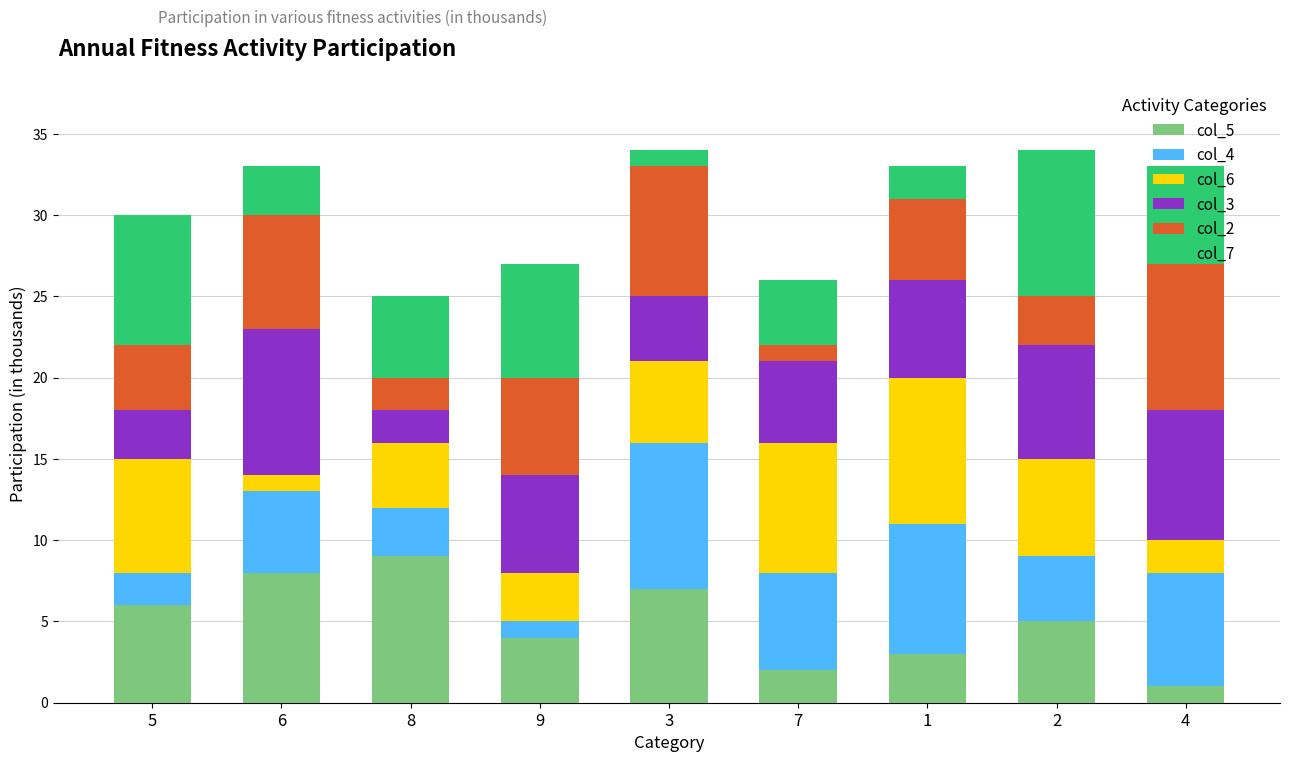

The value of col_5 at 6 is 14. True or false?

False